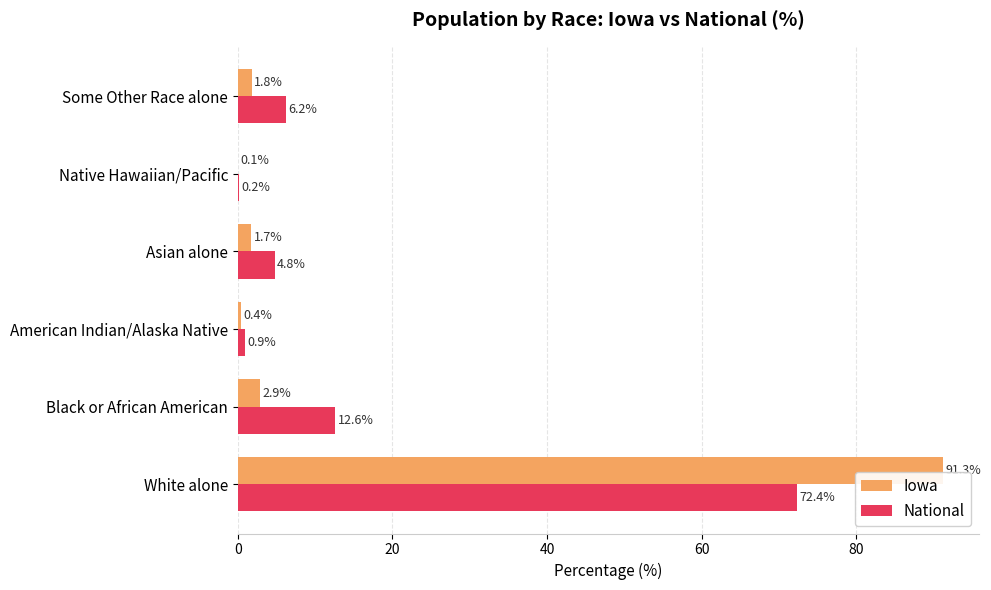

Between Black or African American and Asian alone, which series saw the biggest shift?

National